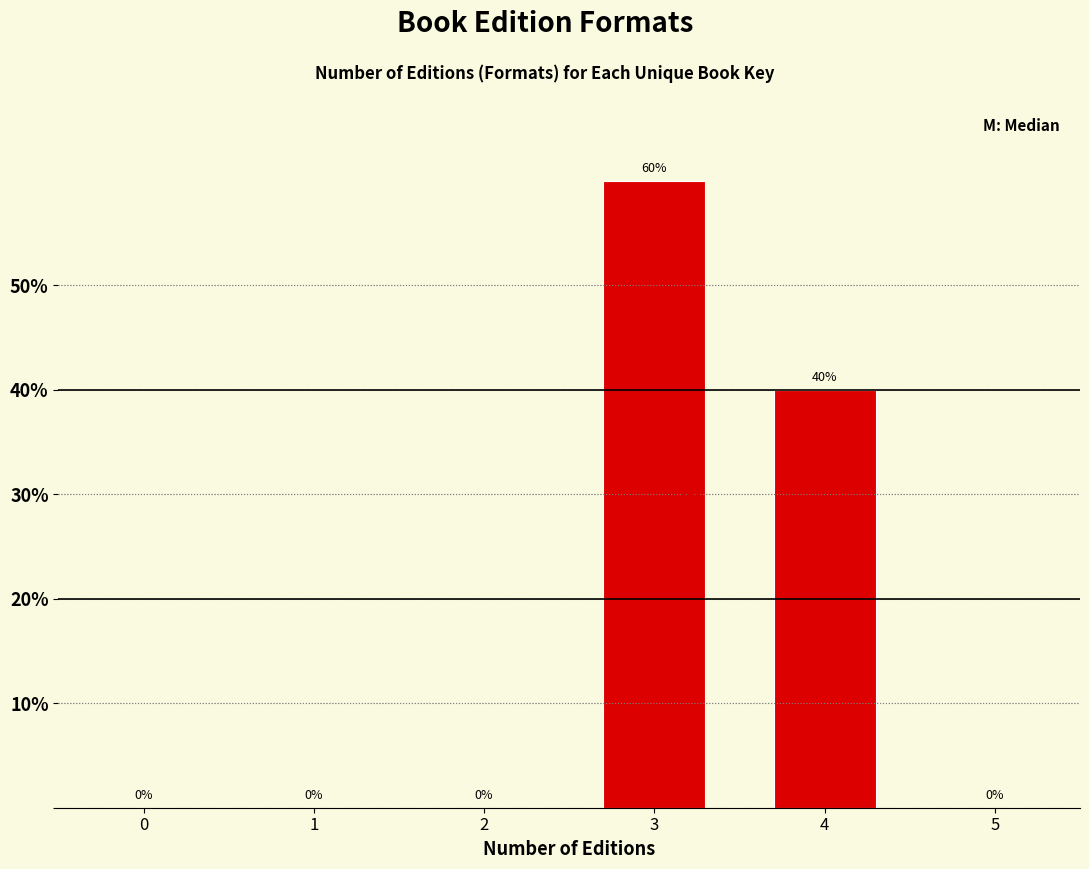

Reading left to right, list all the values displayed in this chart.

0=0	1=0	2=0	3=60	4=40	5=0